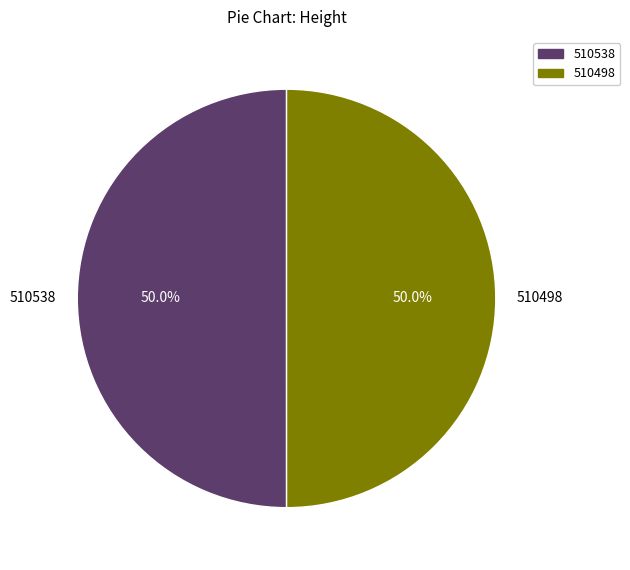

What is the total percentage of 510498 and 510538?

100.0%